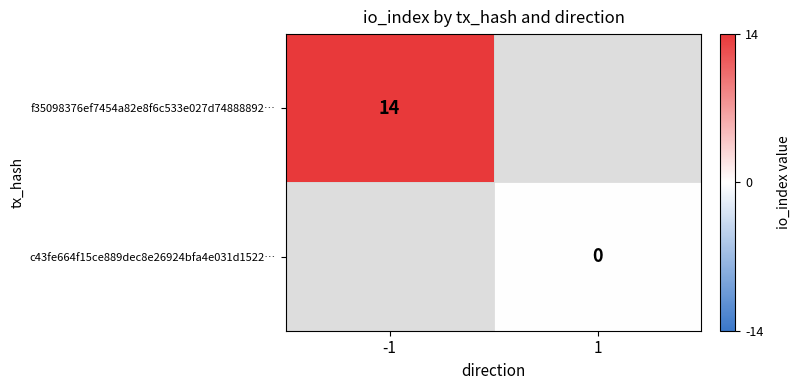

The f35098376ef7454a82e8f6c533e027d74888892… series shows 6 at -1. True or false?

False